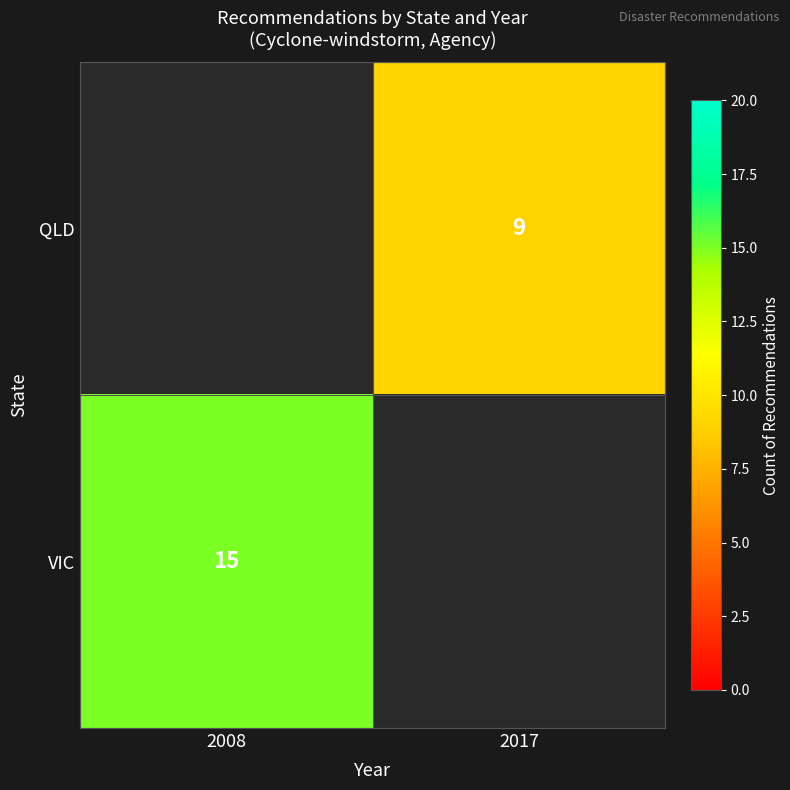

Between 2008 and 2017, which is larger?

2017